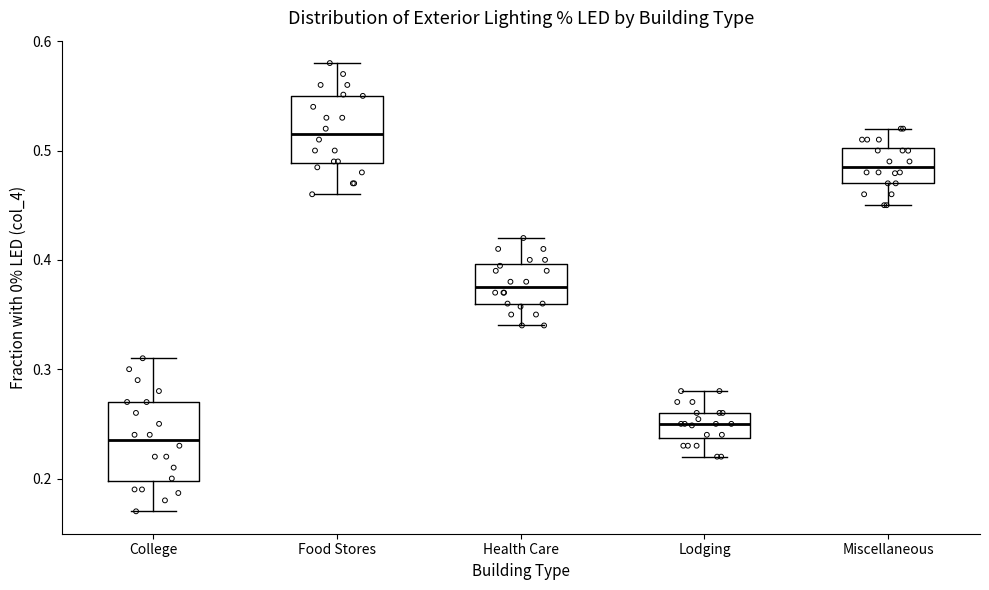

Which box has the lowest median line?

College